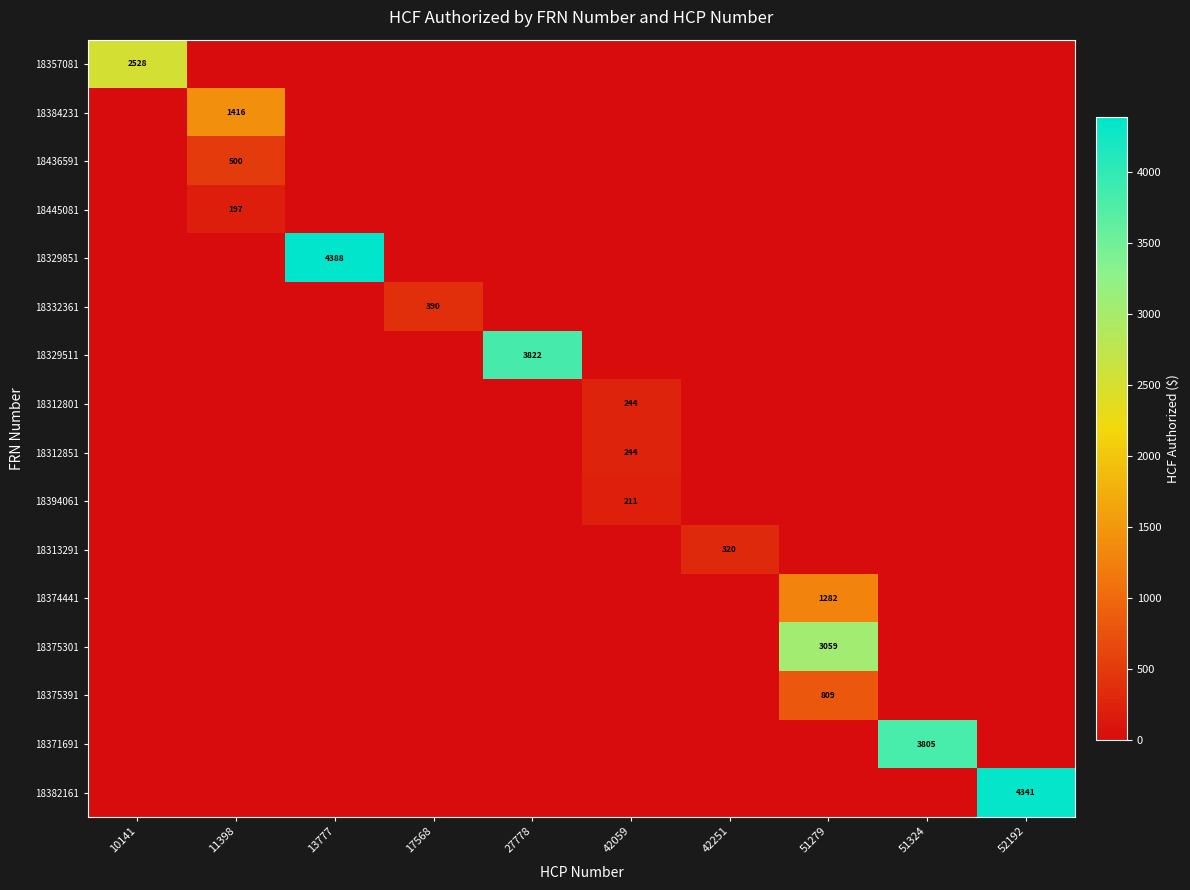

Count the number of data series in this chart.

16